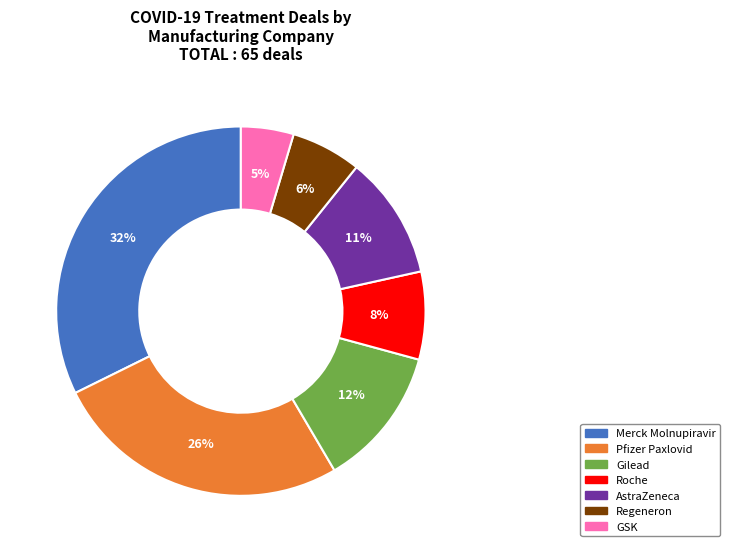

What percentage is the GSK slice, to the nearest percent?

5%